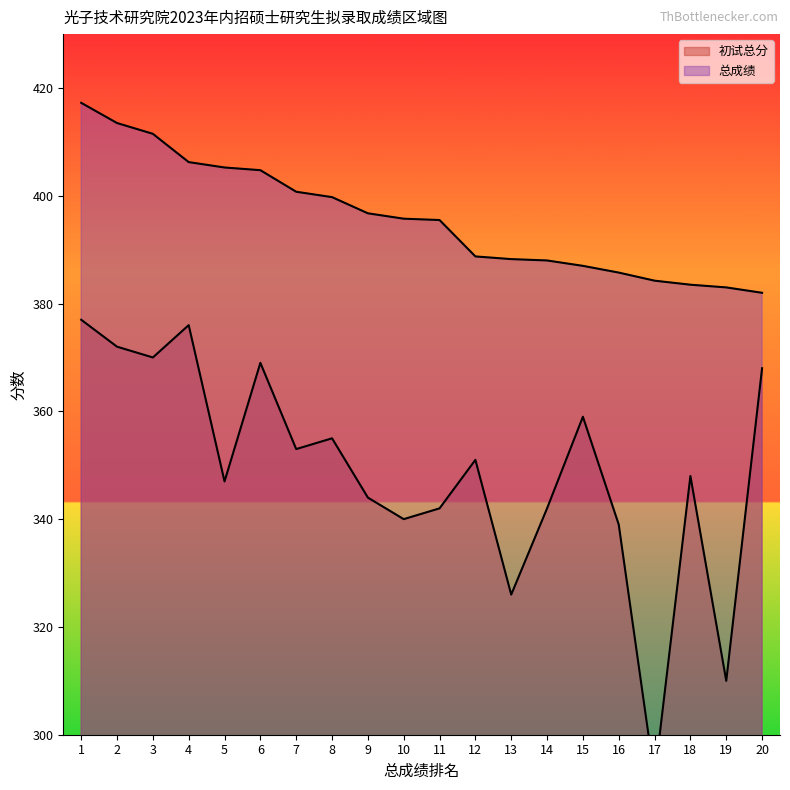

At which category is the sum across all series the highest?

1